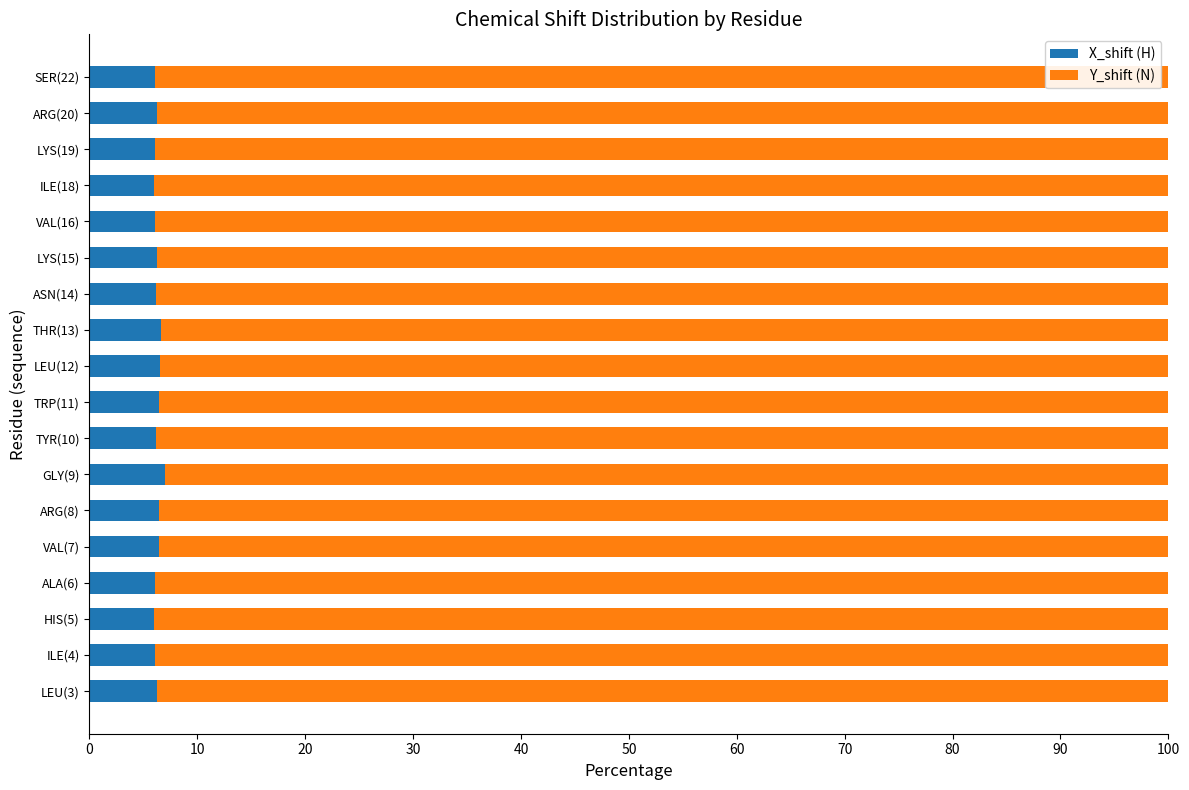

What is the lowest value of the X_shift (H) series?

6.0